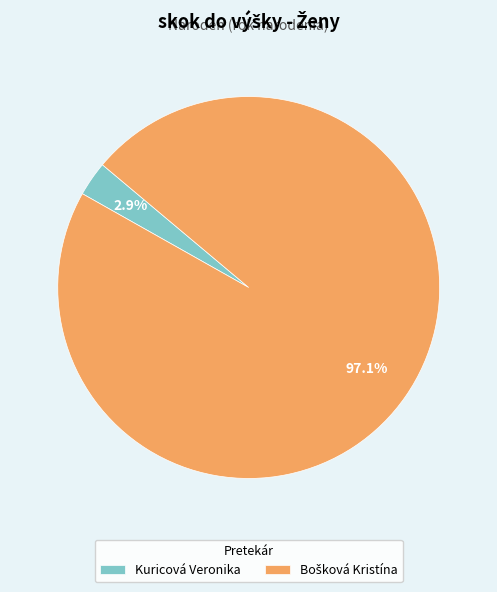

True or false: Kuricová Veronika accounts for 14% of the total.

False